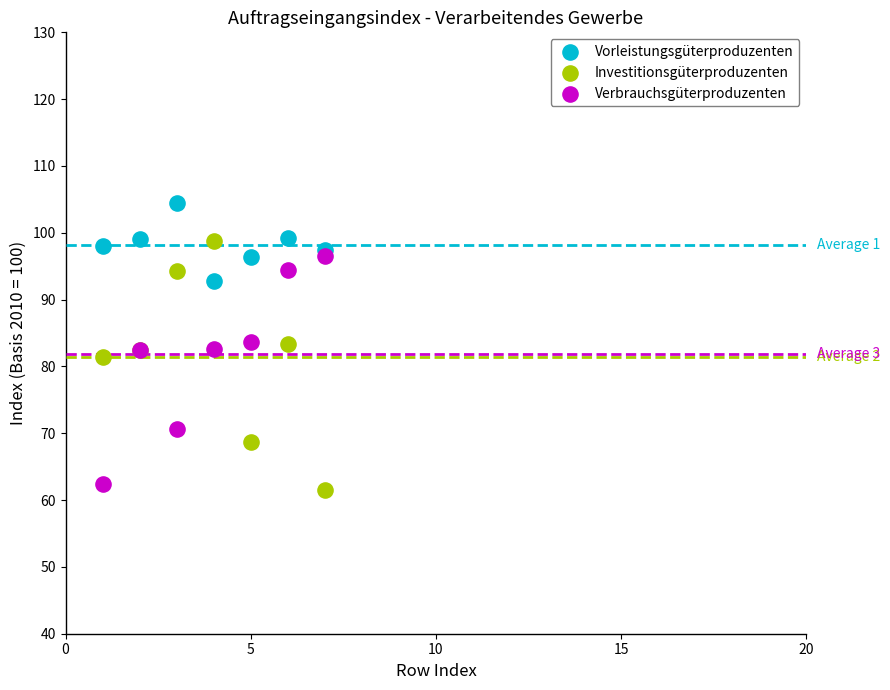

Which series has the largest Y range (max minus min)?

Investitionsgüterproduzenten